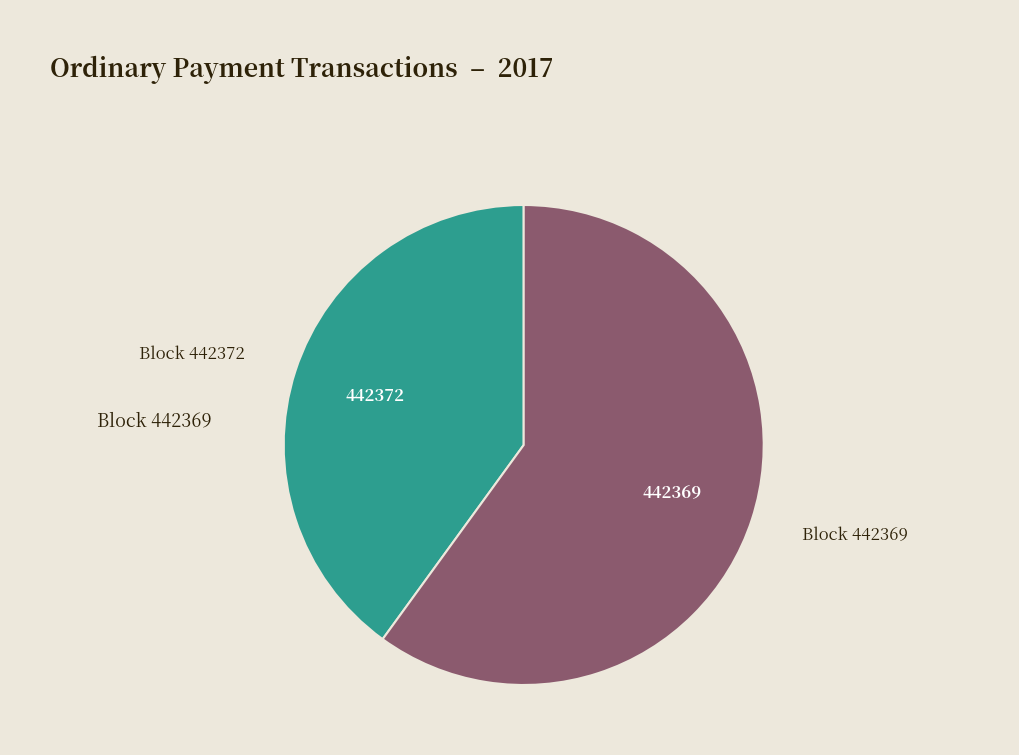

How many segments does this pie chart have?

2